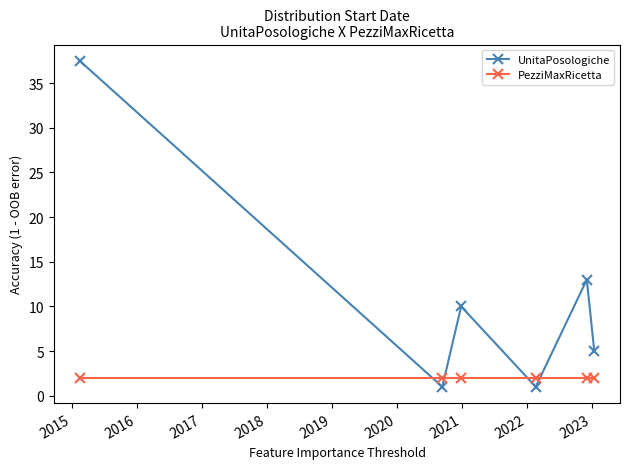

True or false: PezziMaxRicetta and UnitaPosologiche cross at least once.

True